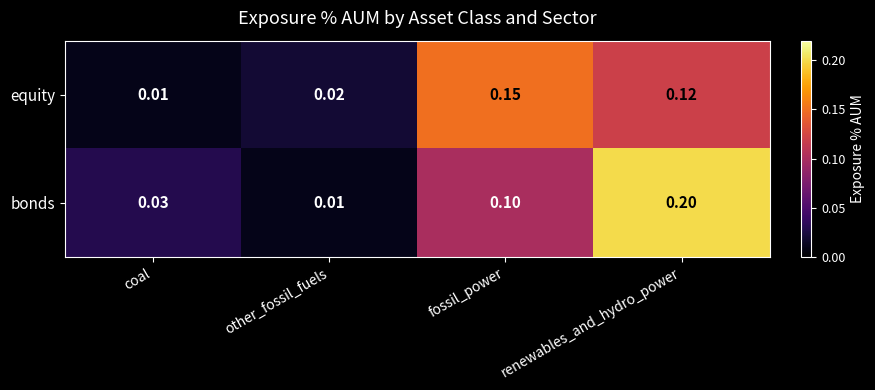

Which category has the highest value across all series?

renewables_and_hydro_power